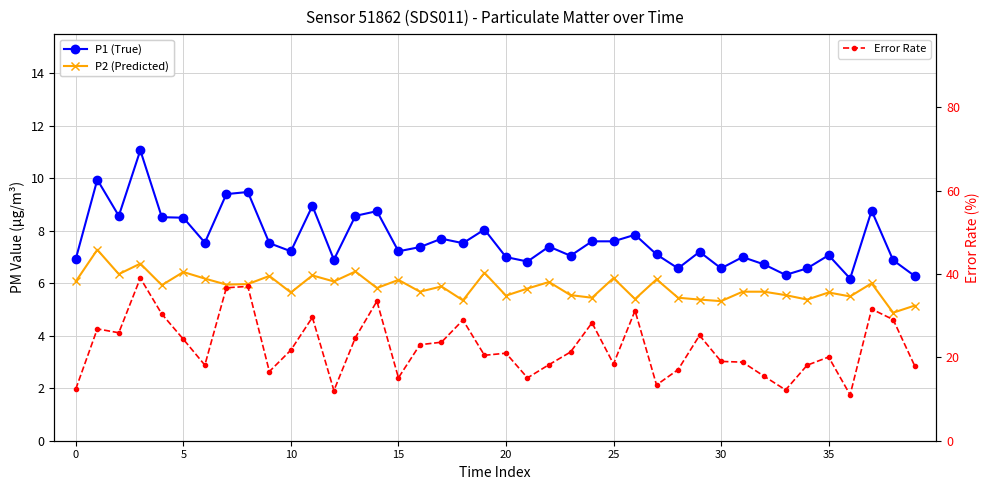

What is the difference between the Error Rate values at 13 and 0?

12.3